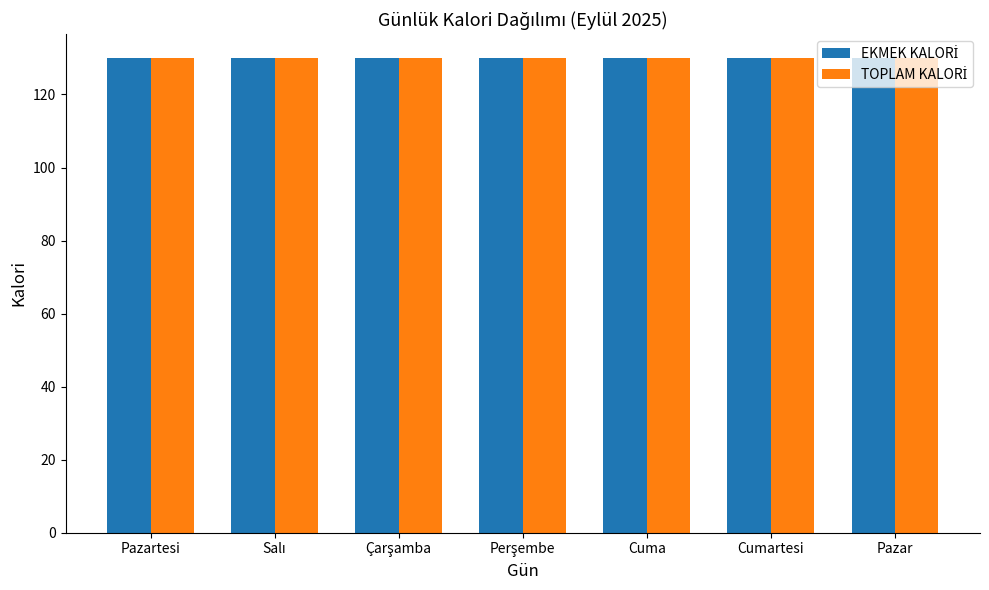

What is the label of the 3rd bar from the left?

Çarşamba